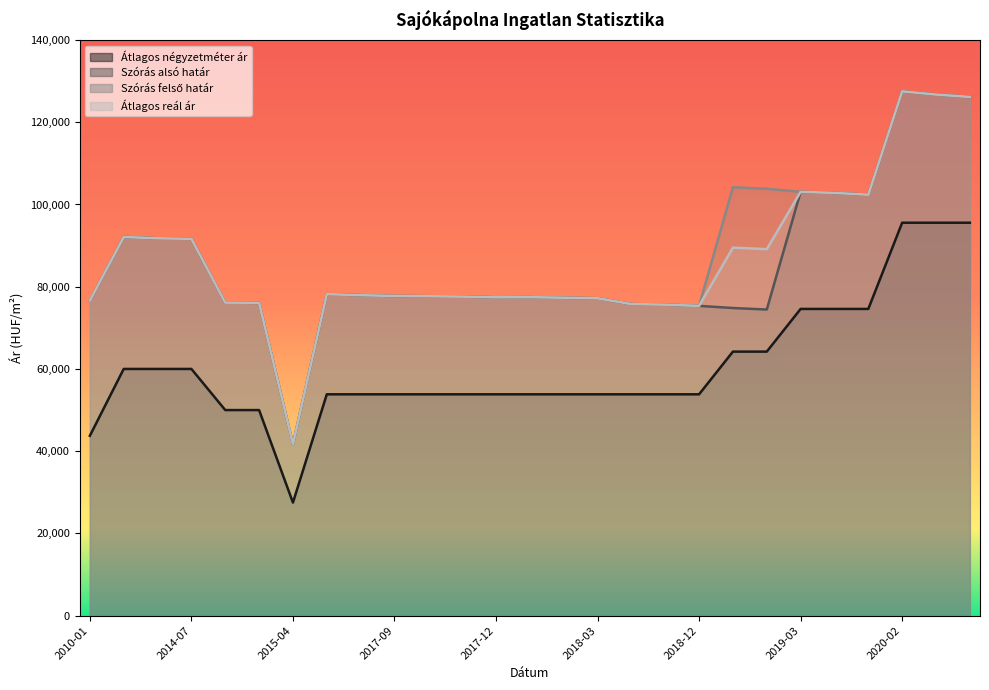

At which category does Szórás alsó határ reach its first local valley?

2015-04